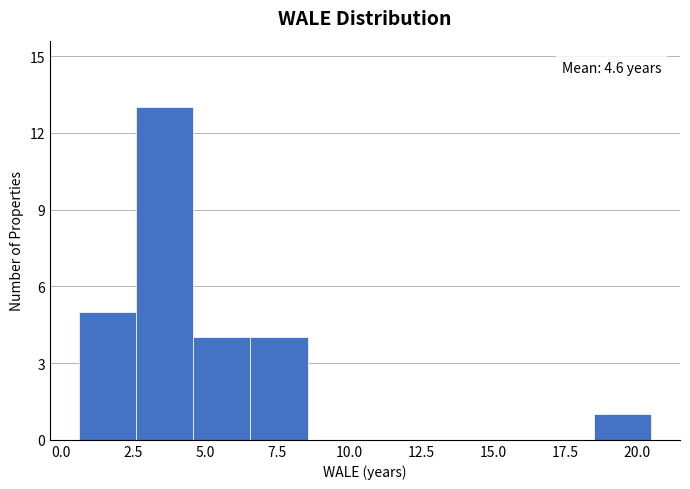

Around what value on the x-axis is the tallest bar? Give the approximate position of its centre, as read against the axis.

3.5